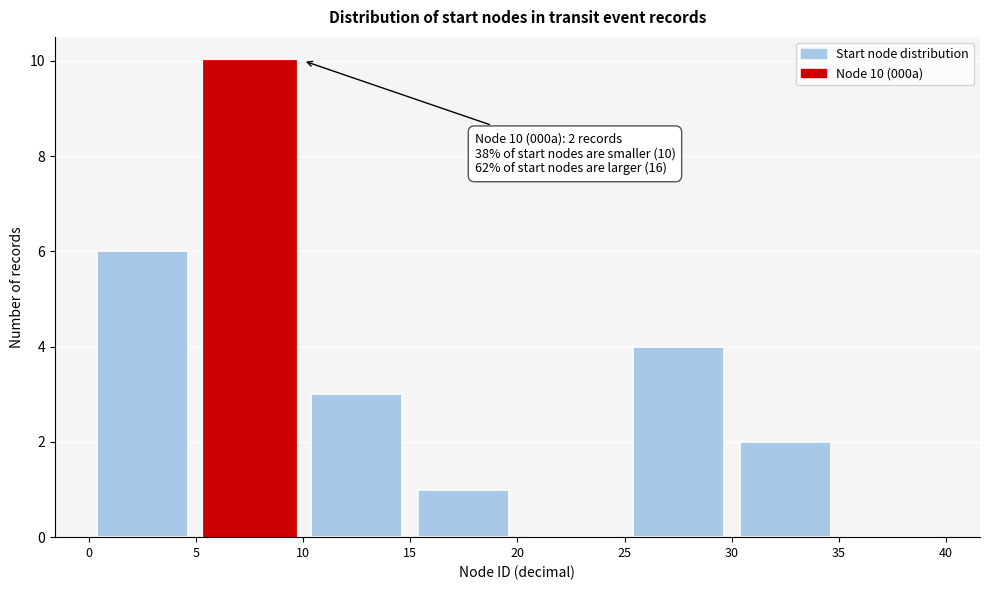

Which range on the x-axis has the tallest bar?

5 to 10